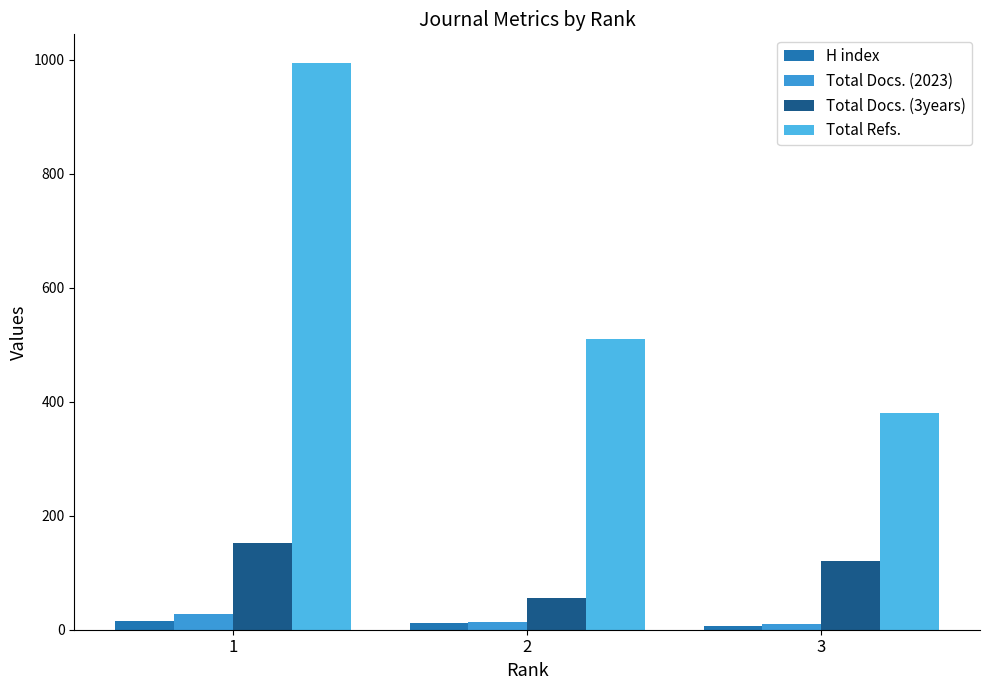

Between 2 and 3, which series saw the biggest shift?

Total Refs.